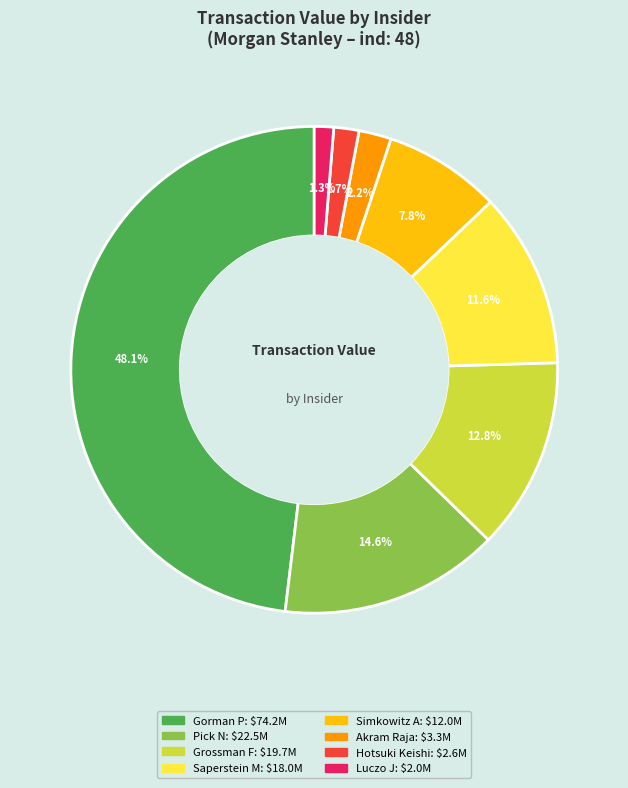

Does any single category account for the majority?

No